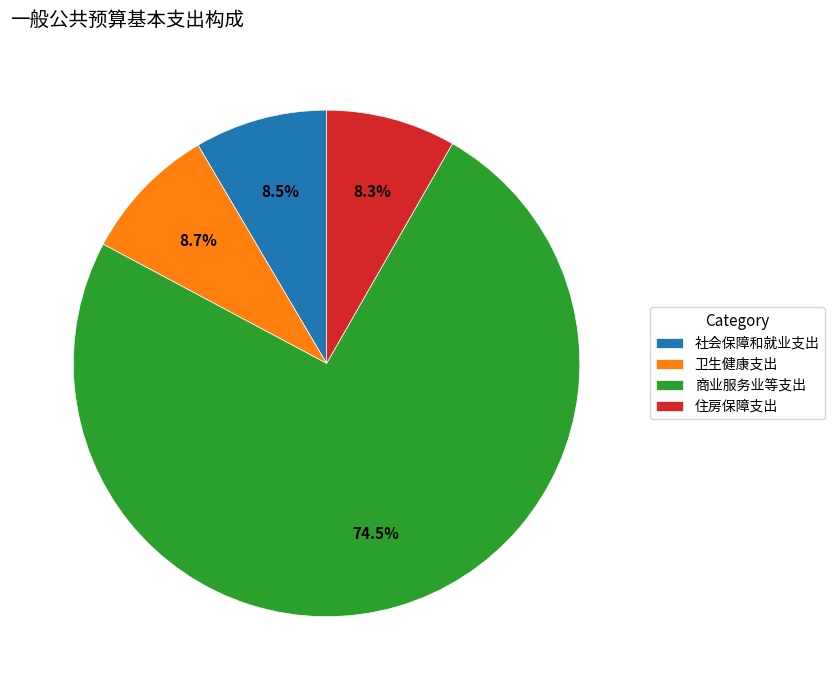

The 住房保障支出 slice represents 8% of the pie. True or false?

True